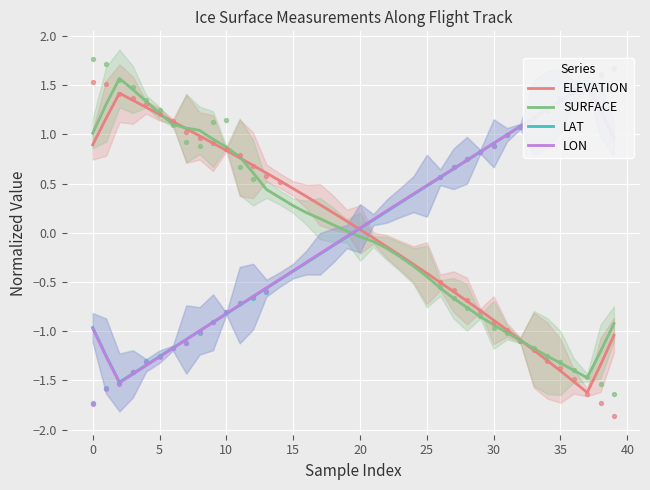

Which series contains the lowest Y value?

ELEVATION